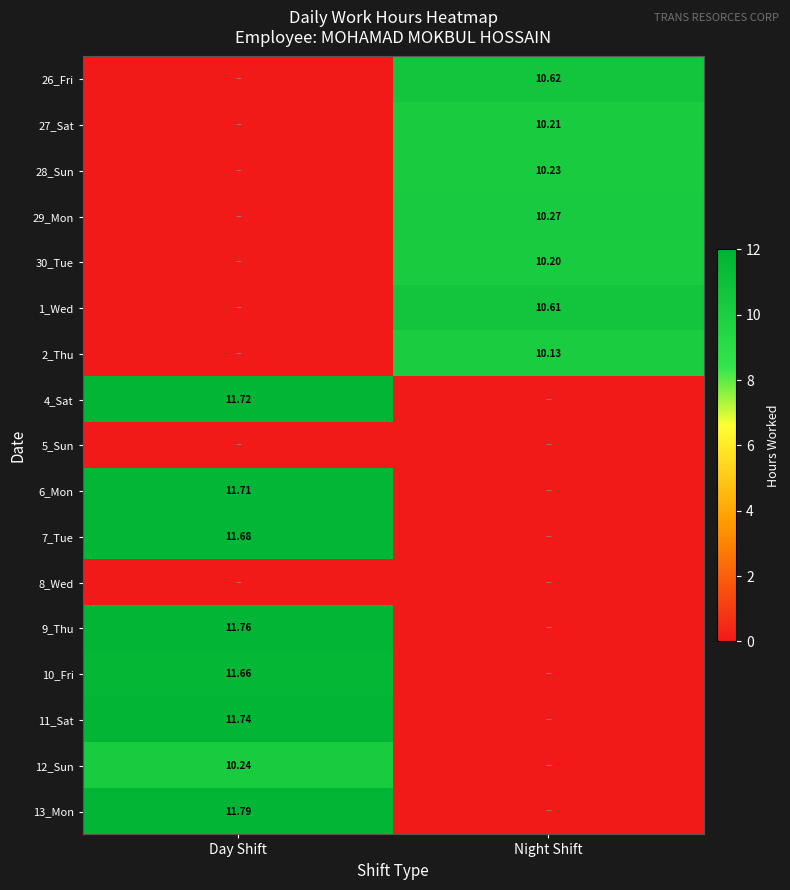

At which label does 13_Mon reach its peak?

Day Shift